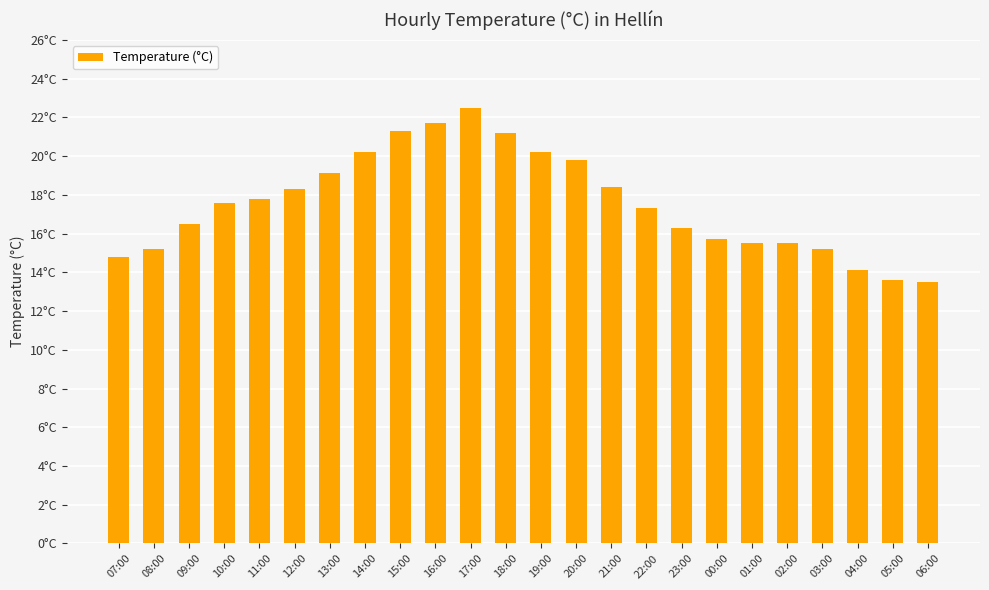

Does the chart contain any negative values?

No